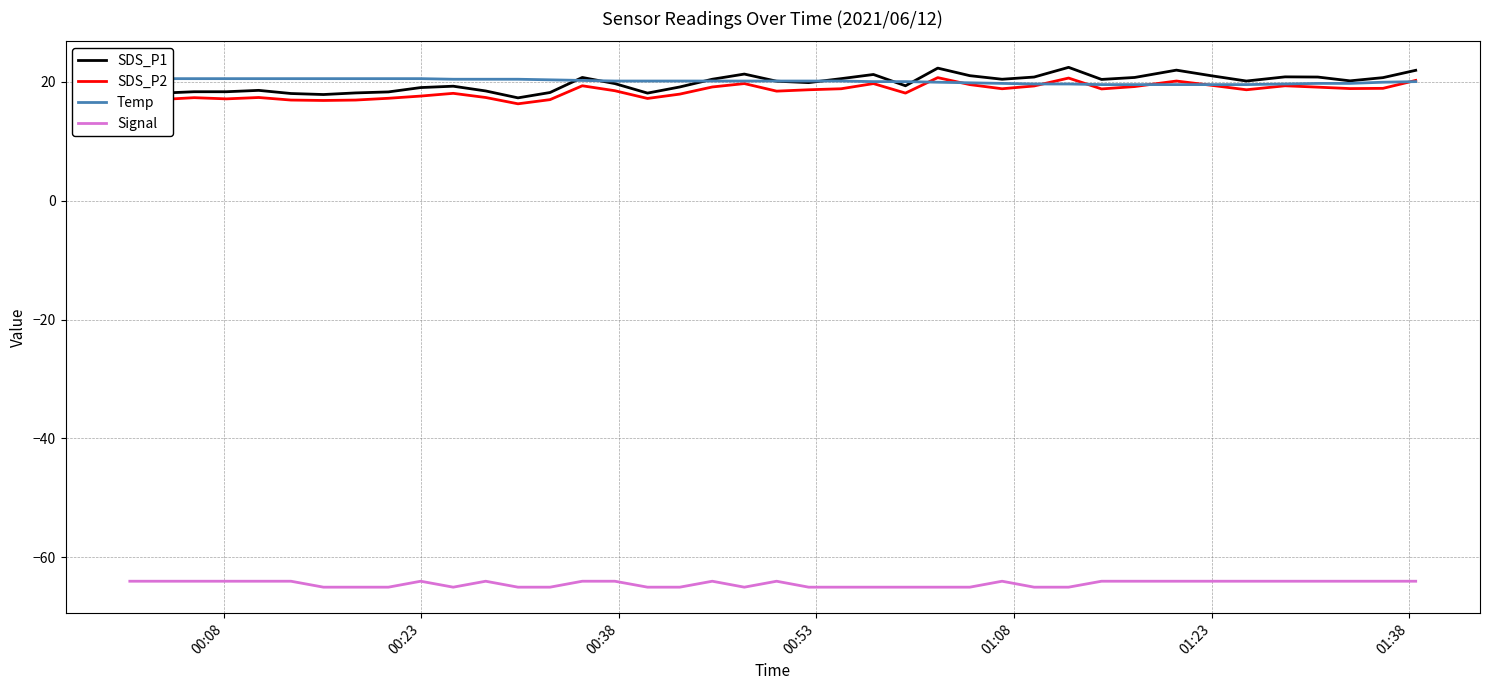

True or false: SDS_P2 and Signal cross at least once.

False